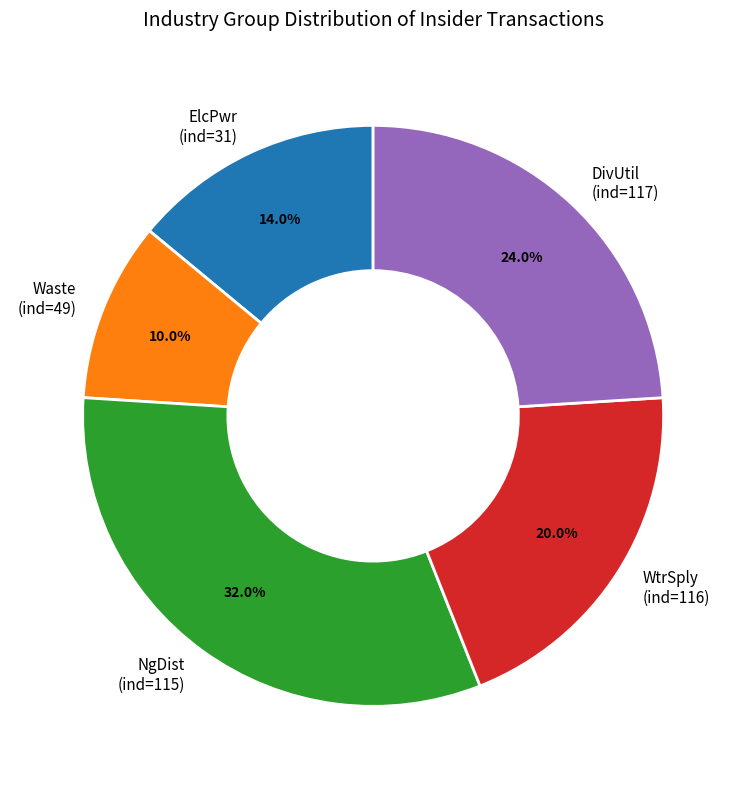

Do DivUtil (ind=117) and ElcPwr (ind=31) together represent more than half of the pie?

No